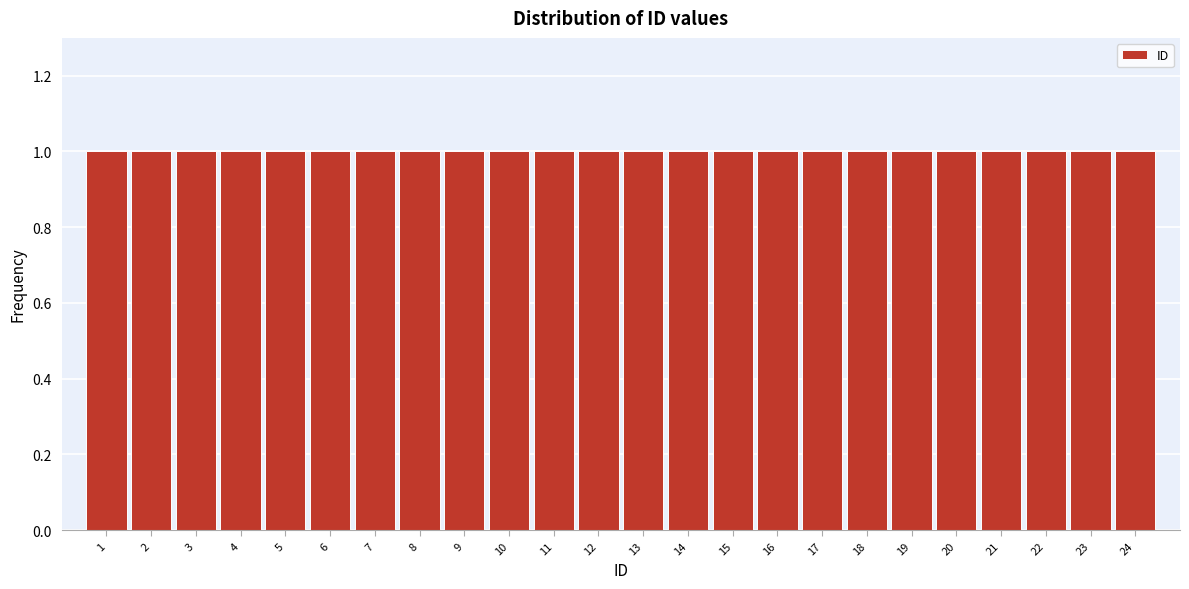

Reading left to right, list every bar in this chart as the range it spans on the x-axis followed by its height. The values are not printed on the chart, so give them approximately, as read against the axis.

0.5 to 1.5: 1
1.5 to 2.5: 1
2.5 to 3.5: 1
3.5 to 4.5: 1
4.5 to 5.5: 1
5.5 to 6.5: 1
6.5 to 7.5: 1
7.5 to 8.5: 1
8.5 to 9.5: 1
9.5 to 10.5: 1
10.5 to 11.5: 1
11.5 to 12.5: 1
12.5 to 13.5: 1
13.5 to 14.5: 1
14.5 to 15.5: 1
15.5 to 16.5: 1
16.5 to 17.5: 1
17.5 to 18.5: 1
18.5 to 19.5: 1
19.5 to 20.5: 1
20.5 to 21.5: 1
21.5 to 22.5: 1
22.5 to 23.5: 1
23.5 to 24.5: 1